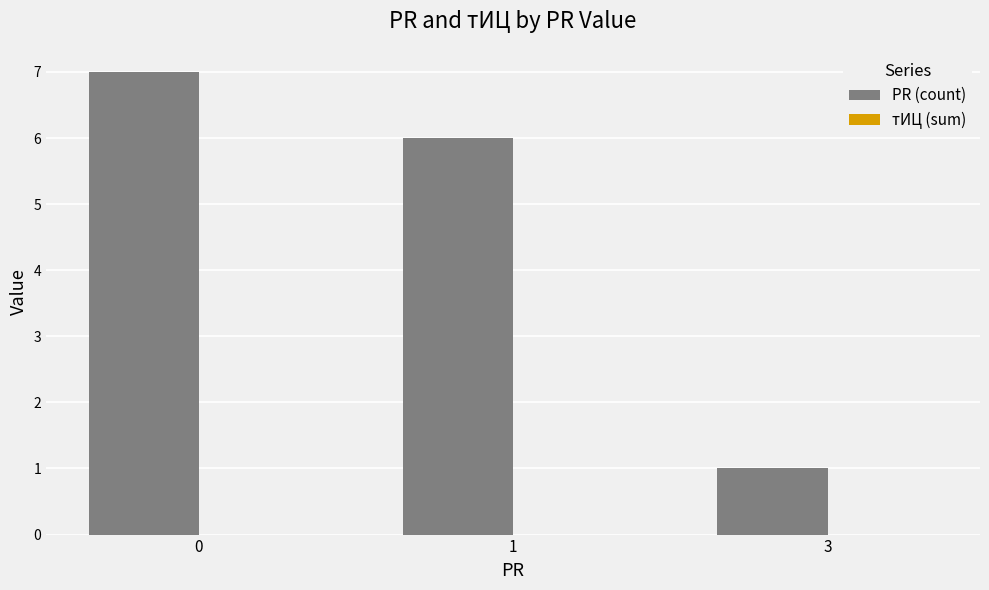

Is it true that the value at 3 is 1?

True